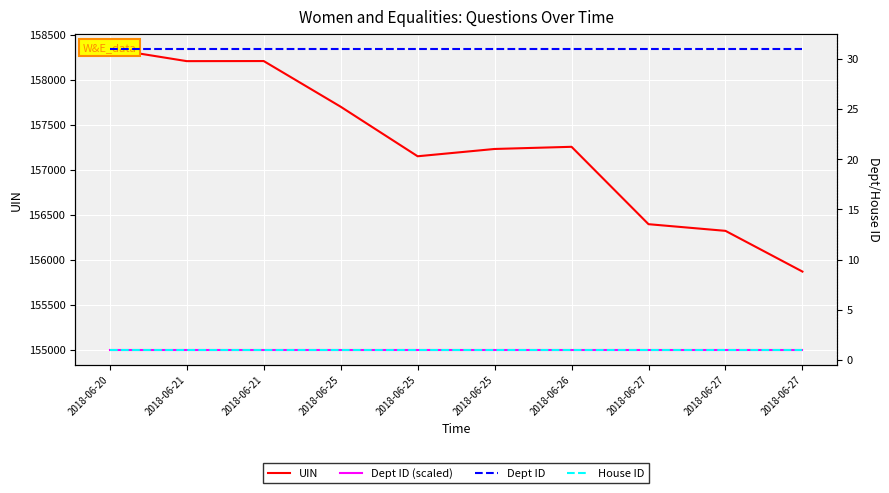

Which series changed the most between 2018-06-25 and 2018-06-27?

UIN